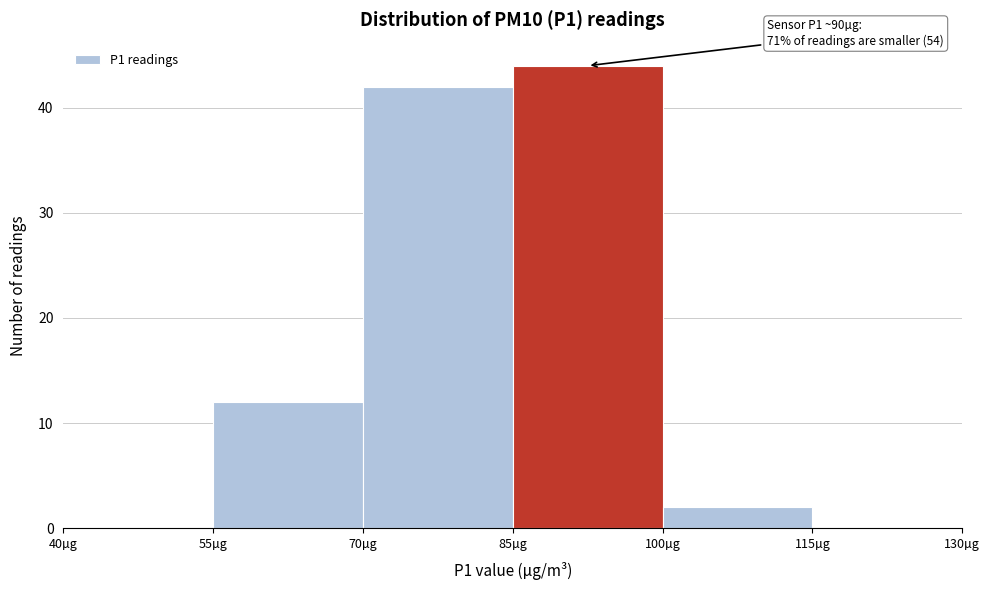

Over which range of the x-axis is the bar tallest?

85 to 100